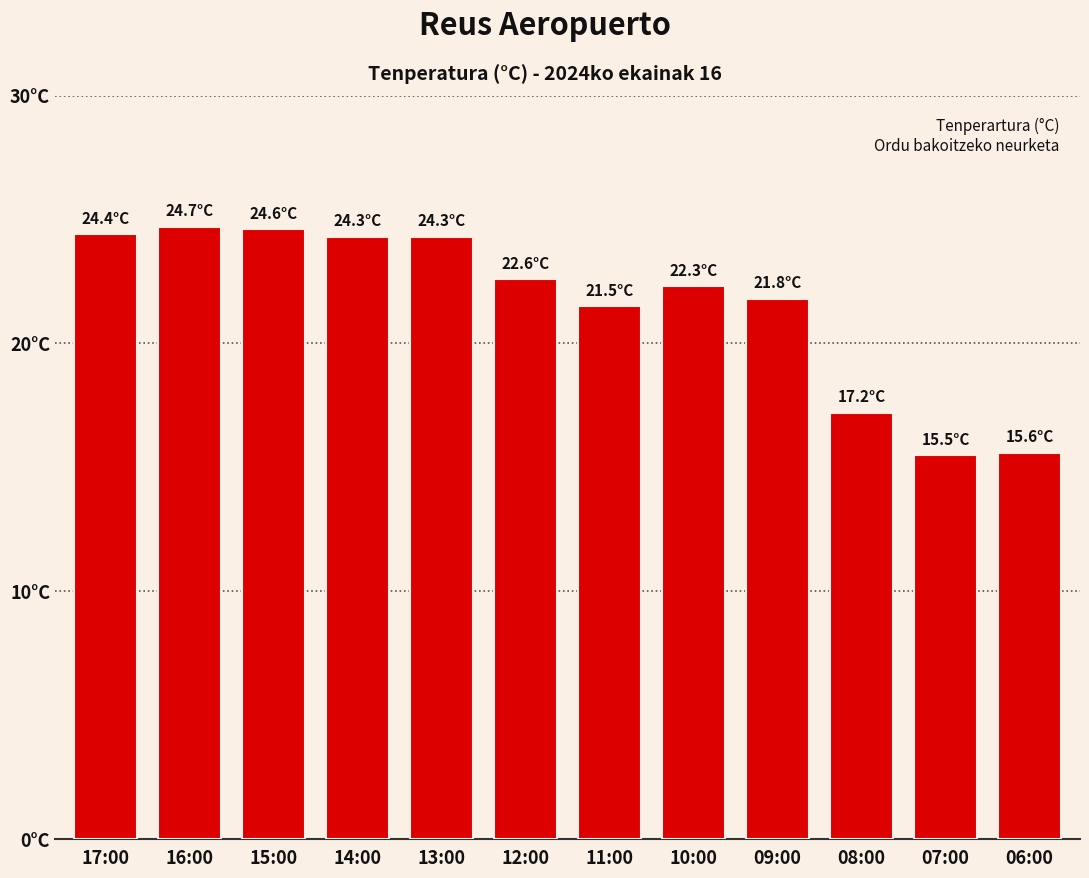

What is the sum of all values?

258.8